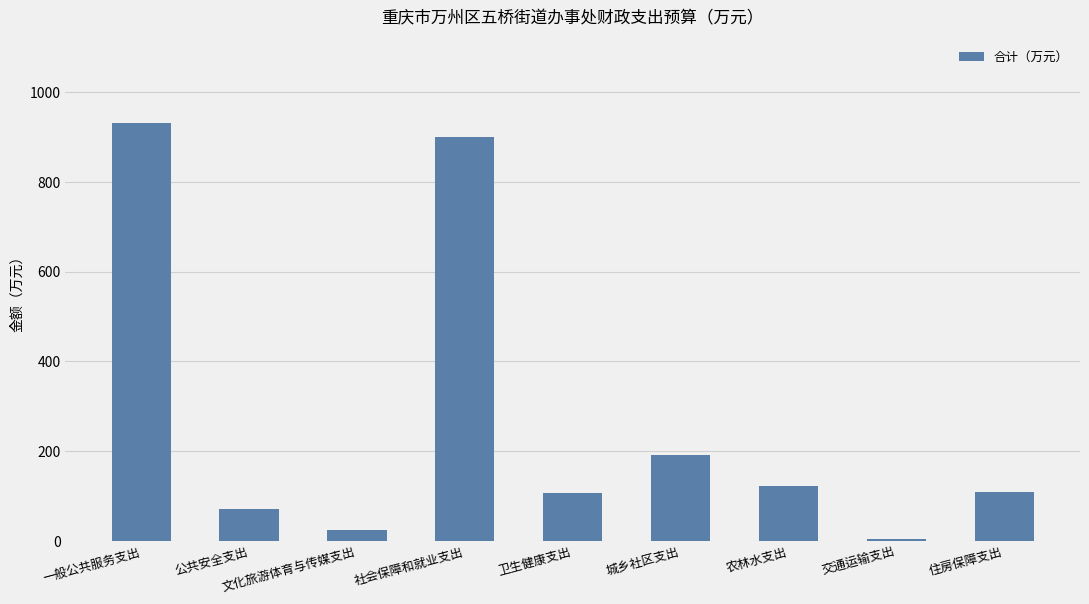

The chart shows a value of 900.2 at 社会保障和就业支出. True or false?

True